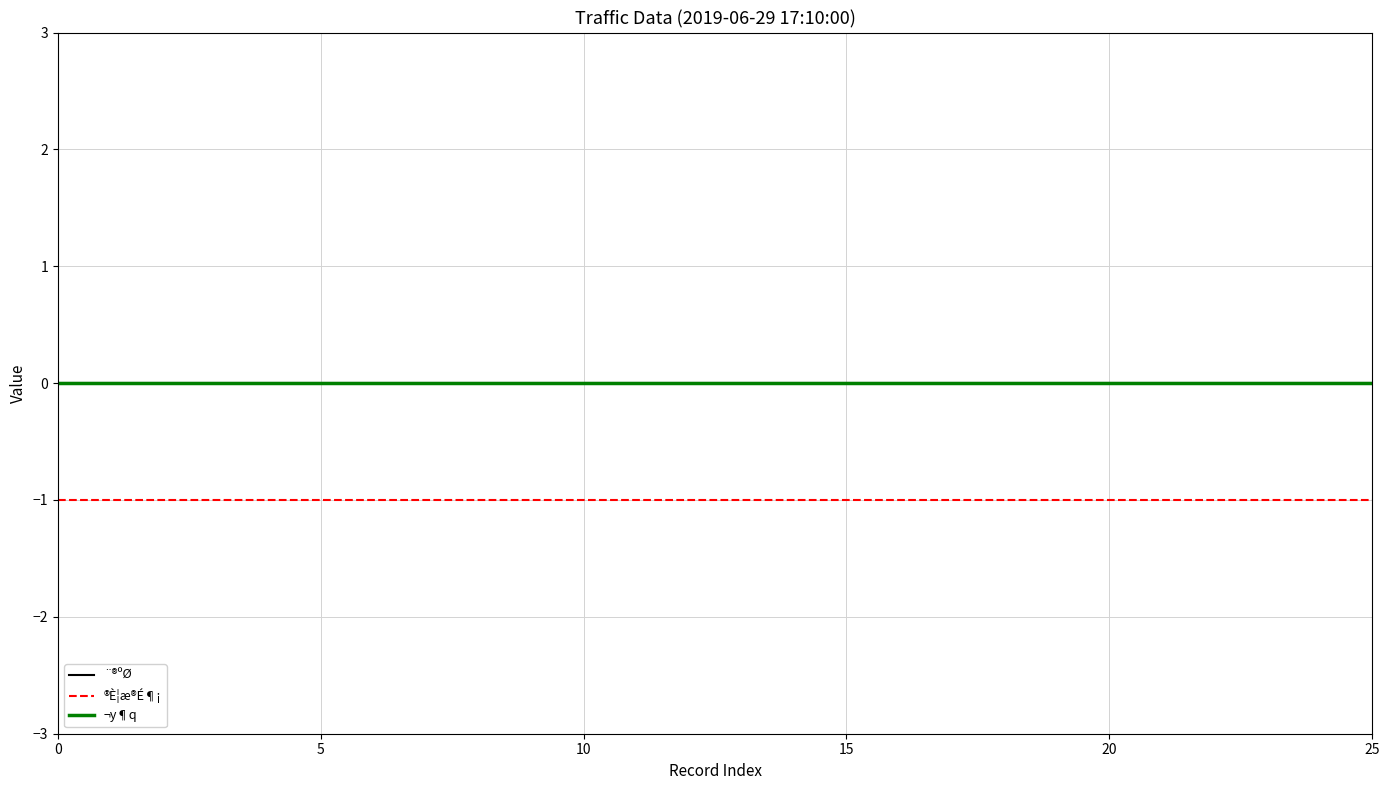

How many lines are shown in the chart?

3